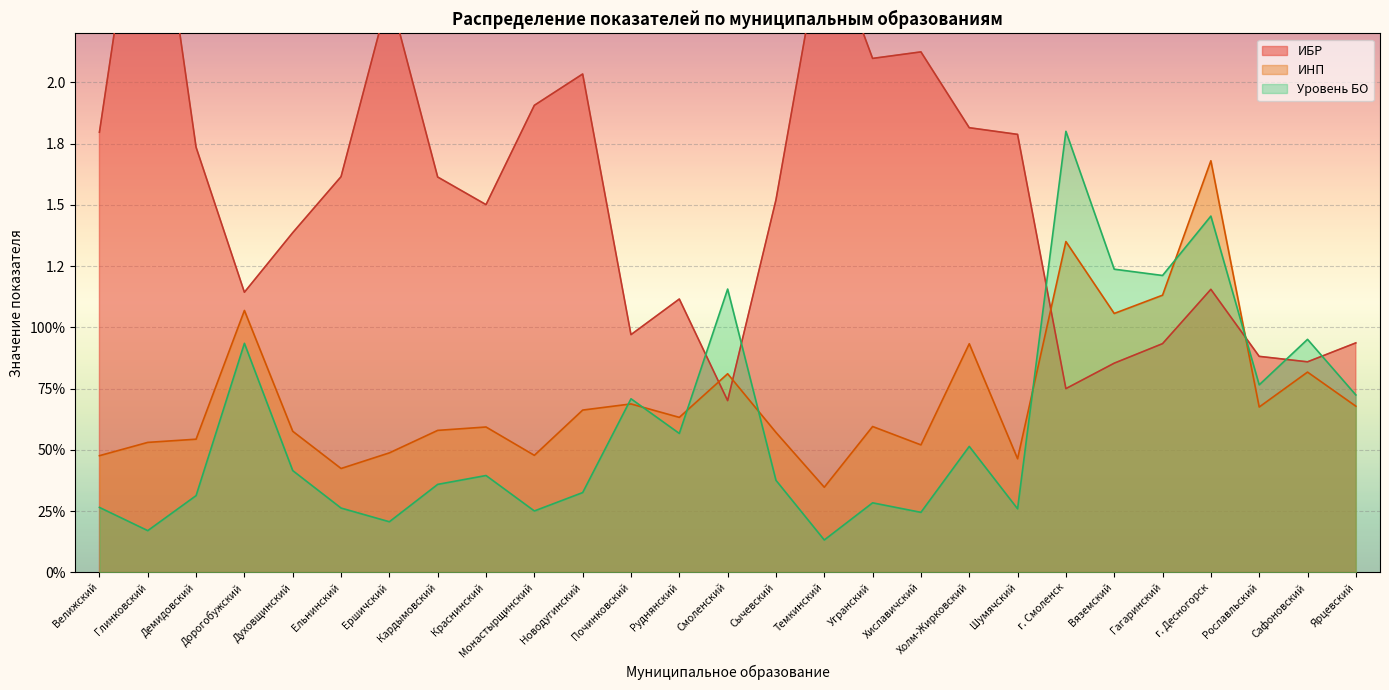

Is the value of ИБР at Угранский greater than the value of ИНП at Монастырщинский?

Yes